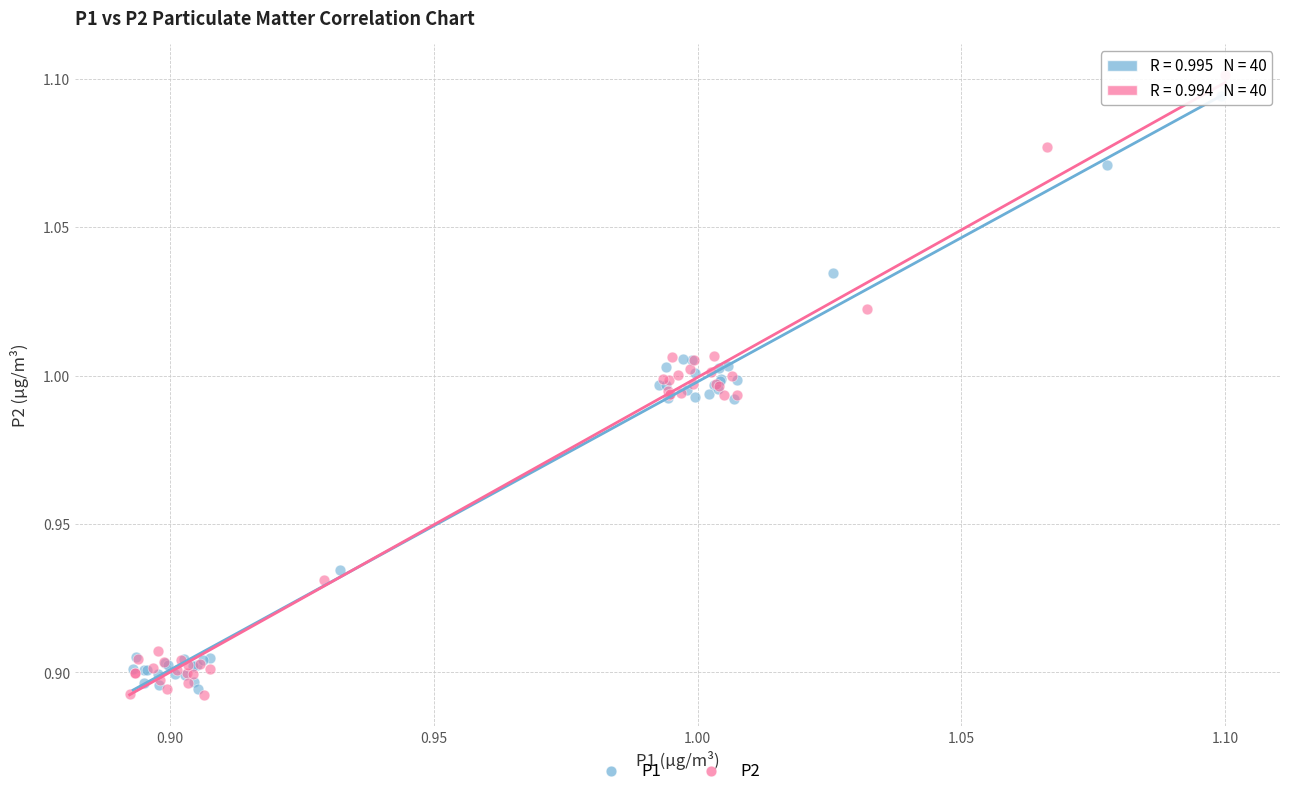

Which series contains the highest Y value?

P2